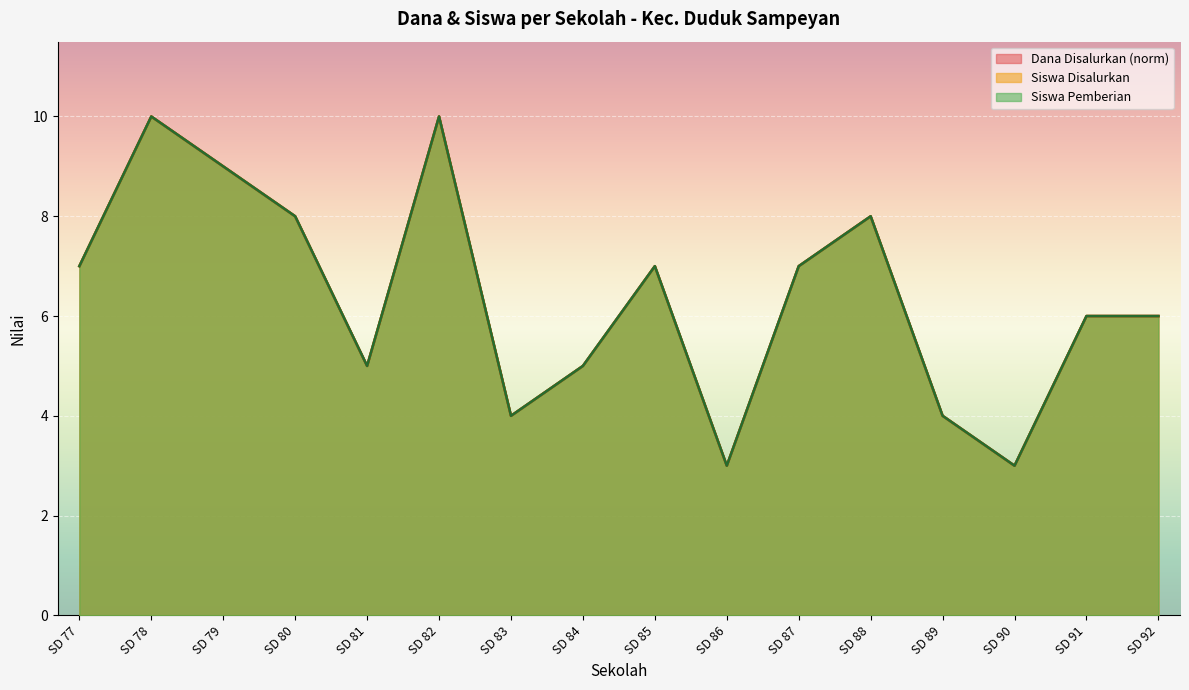

At which category is the sum across all series the highest?

SD 78